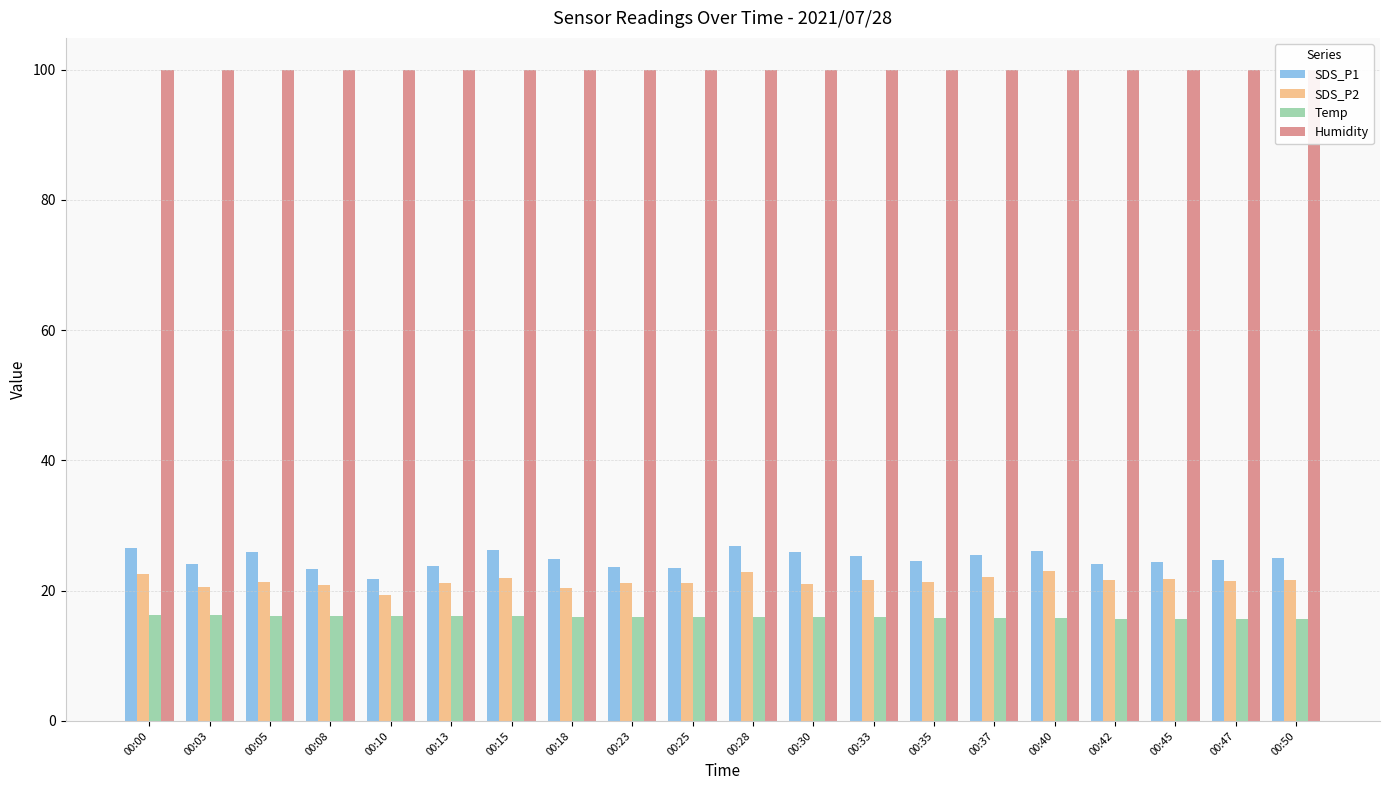

At how many categories does at least one series exceed 28?

20